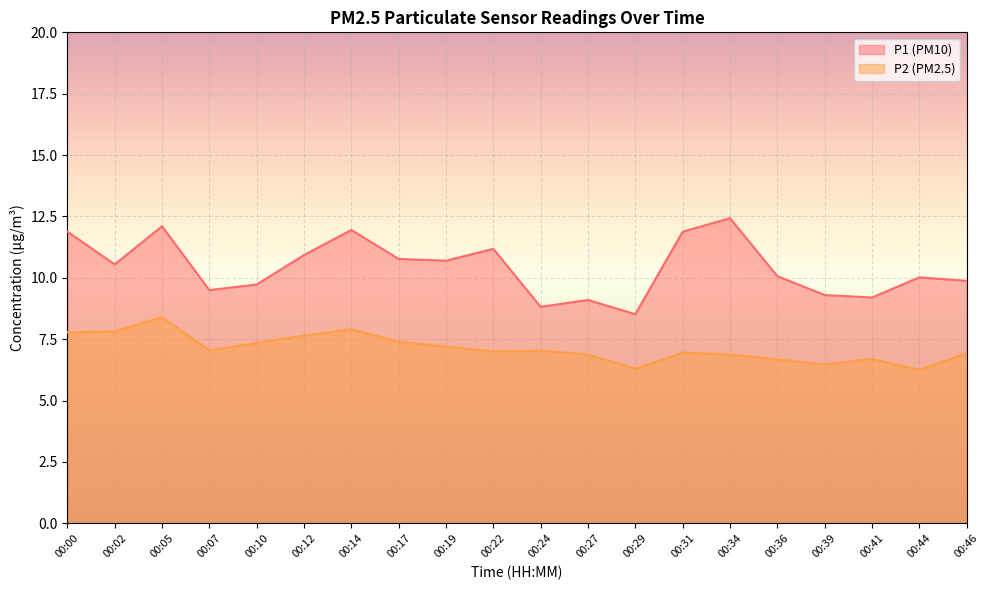

How many lines are shown in the chart?

2